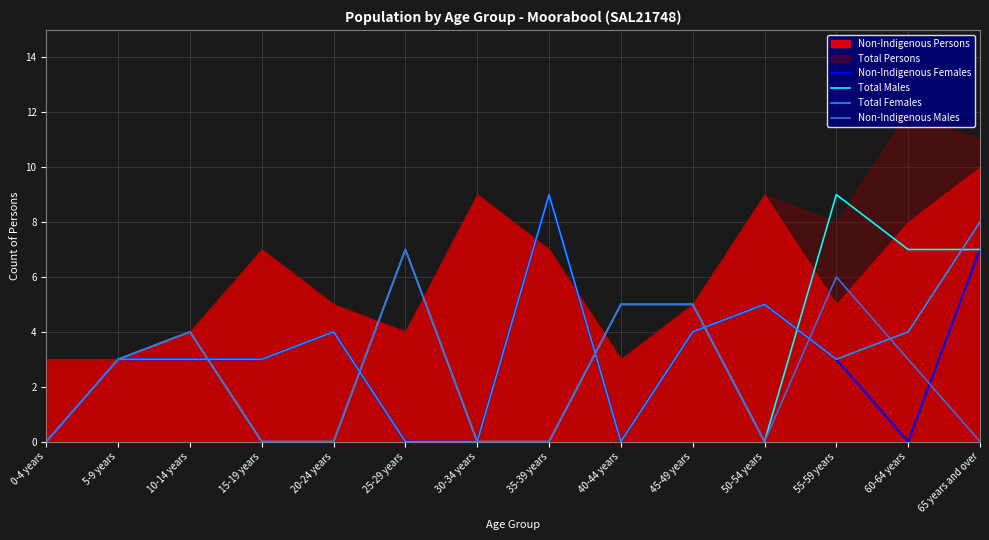

Does the chart have visible grid lines?

Yes